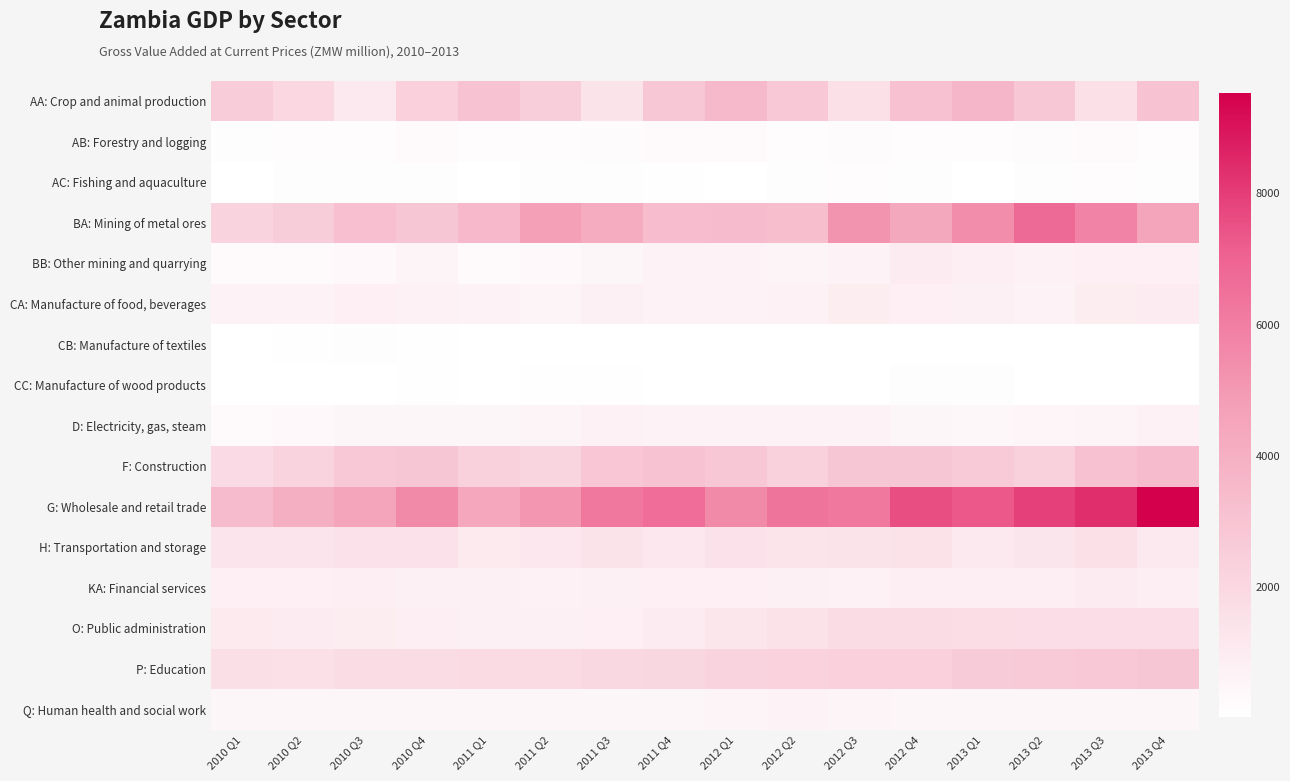

Reading left to right, extract all data points from this chart.

AA: Crop and animal production: 2010 Q1=2597.6	2010 Q2=1987.9	2010 Q3=1128.4	2010 Q4=2359.7	2011 Q1=3063.1	2011 Q2=2492.2	2011 Q3=1399.4	2011 Q4=2829.7	2012 Q1=3487.7	2012 Q2=2779.4	2012 Q3=1554.0	2012 Q4=3122.3	2013 Q1=3635.3	2013 Q2=2830.8	2013 Q3=1561.8	2013 Q4=3019.9
AB: Forestry and logging: 2010 Q1=117.8	2010 Q2=153.4	2010 Q3=181.3	2010 Q4=253.1	2011 Q1=140.1	2011 Q2=188.9	2011 Q3=221.2	2011 Q4=291.8	2012 Q1=277.3	2012 Q2=200.0	2012 Q3=240.6	2012 Q4=169.4	2013 Q1=187.2	2013 Q2=232.0	2013 Q3=347.7	2013 Q4=203.1
AC: Fishing and aquaculture: 2010 Q1=35.8	2010 Q2=110.2	2010 Q3=130.7	2010 Q4=102.8	2011 Q1=37.6	2011 Q2=113.5	2011 Q3=128.7	2011 Q4=95.3	2012 Q1=44.2	2012 Q2=120.5	2012 Q3=136.2	2012 Q4=105.0	2013 Q1=40.7	2013 Q2=123.0	2013 Q3=148.8	2013 Q4=118.8
BA: Mining of metal ores: 2010 Q1=2198.9	2010 Q2=2541.2	2010 Q3=3236.3	2010 Q4=2883.3	2011 Q1=3577.1	2011 Q2=4706.6	2011 Q3=4164.8	2011 Q4=3334.8	2012 Q1=3378.9	2012 Q2=3268.4	2012 Q3=5226.3	2012 Q4=4327.5	2013 Q1=5463.0	2013 Q2=6740.4	2013 Q3=5844.9	2013 Q4=4584.4
BB: Other mining and quarrying: 2010 Q1=316.7	2010 Q2=318.2	2010 Q3=375.2	2010 Q4=558.9	2011 Q1=330.2	2011 Q2=384.1	2011 Q3=439.4	2011 Q4=577.9	2012 Q1=614.1	2012 Q2=570.3	2012 Q3=668.9	2012 Q4=1002.5	2013 Q1=851.5	2013 Q2=717.0	2013 Q3=831.7	2013 Q4=827.7
CA: Manufacture of food, beverages: 2010 Q1=625.1	2010 Q2=613.9	2010 Q3=803.4	2010 Q4=714.6	2011 Q1=619.5	2011 Q2=560.2	2011 Q3=760.8	2011 Q4=678.5	2012 Q1=677.8	2012 Q2=721.4	2012 Q3=921.6	2012 Q4=822.7	2013 Q1=767.4	2013 Q2=604.5	2013 Q3=947.7	2013 Q4=1038.9
CB: Manufacture of textiles: 2010 Q1=53.5	2010 Q2=64.3	2010 Q3=105.1	2010 Q4=71.4	2011 Q1=27.7	2011 Q2=31.8	2011 Q3=38.9	2011 Q4=27.8	2012 Q1=22.7	2012 Q2=25.5	2012 Q3=53.7	2012 Q4=48.0	2013 Q1=33.2	2013 Q2=49.7	2013 Q3=50.4	2013 Q4=27.8
CC: Manufacture of wood products: 2010 Q1=21.1	2010 Q2=25.3	2010 Q3=28.9	2010 Q4=93.9	2011 Q1=31.6	2011 Q2=58.2	2011 Q3=58.8	2011 Q4=45.6	2012 Q1=44.6	2012 Q2=30.8	2012 Q3=27.8	2012 Q4=125.2	2013 Q1=117.1	2013 Q2=38.5	2013 Q3=39.0	2013 Q4=32.6
D: Electricity, gas, steam: 2010 Q1=334.2	2010 Q2=372.5	2010 Q3=449.3	2010 Q4=467.8	2011 Q1=470.7	2011 Q2=572.5	2011 Q3=716.7	2011 Q4=660.5	2012 Q1=637.5	2012 Q2=610.6	2012 Q3=580.5	2012 Q4=489.3	2013 Q1=426.1	2013 Q2=517.5	2013 Q3=569.9	2013 Q4=689.1
F: Construction: 2010 Q1=1875.7	2010 Q2=2217.4	2010 Q3=2771.6	2010 Q4=2896.7	2011 Q1=2350.4	2011 Q2=2129.6	2011 Q3=2861.2	2011 Q4=3066.5	2012 Q1=2819.6	2012 Q2=2339.1	2012 Q3=2899.2	2012 Q4=2907.4	2013 Q1=2726.8	2013 Q2=2332.6	2013 Q3=3119.3	2013 Q4=3409.5
G: Wholesale and retail trade: 2010 Q1=3429.5	2010 Q2=4015.7	2010 Q3=4547.9	2010 Q4=5597.0	2011 Q1=4370.1	2011 Q2=5114.6	2011 Q3=6258.8	2011 Q4=6626.7	2012 Q1=5607.8	2012 Q2=6397.4	2012 Q3=6242.1	2012 Q4=7581.6	2013 Q1=7317.4	2013 Q2=7887.7	2013 Q3=8401.4	2013 Q4=9520.0
H: Transportation and storage: 2010 Q1=1377.7	2010 Q2=1373.8	2010 Q3=1514.1	2010 Q4=1440.3	2011 Q1=1089.4	2011 Q2=1213.0	2011 Q3=1410.1	2011 Q4=1230.2	2012 Q1=1467.2	2012 Q2=1322.0	2012 Q3=1394.5	2012 Q4=1483.2	2013 Q1=1129.4	2013 Q2=1309.7	2013 Q3=1549.8	2013 Q4=1110.9
KA: Financial services: 2010 Q1=816.4	2010 Q2=825.1	2010 Q3=868.6	2010 Q4=781.3	2011 Q1=727.7	2011 Q2=721.8	2011 Q3=781.0	2011 Q4=821.8	2012 Q1=803.1	2012 Q2=800.1	2012 Q3=700.2	2012 Q4=890.1	2013 Q1=851.1	2013 Q2=856.5	2013 Q3=952.2	2013 Q4=906.2
O: Public administration: 2010 Q1=1073.9	2010 Q2=1037.9	2010 Q3=929.7	2010 Q4=864.4	2011 Q1=774.1	2011 Q2=737.7	2011 Q3=816.6	2011 Q4=1000.1	2012 Q1=1274.9	2012 Q2=1495.8	2012 Q3=1766.7	2012 Q4=1800.8	2013 Q1=1748.4	2013 Q2=1699.3	2013 Q3=1703.5	2013 Q4=1724.2
P: Education: 2010 Q1=1634.9	2010 Q2=1613.9	2010 Q3=1788.2	2010 Q4=1781.2	2011 Q1=1828.0	2011 Q2=1838.7	2011 Q3=1981.5	2011 Q4=2039.2	2012 Q1=2232.2	2012 Q2=2296.0	2012 Q3=2359.5	2012 Q4=2377.6	2013 Q1=2618.6	2013 Q2=2696.2	2013 Q3=2783.2	2013 Q4=2909.6
Q: Human health and social work: 2010 Q1=458.8	2010 Q2=459.3	2010 Q3=501.7	2010 Q4=480.3	2011 Q1=434.2	2011 Q2=443.4	2011 Q3=462.5	2011 Q4=502.0	2012 Q1=575.9	2012 Q2=600.6	2012 Q3=547.9	2012 Q4=501.4	2013 Q1=464.8	2013 Q2=445.1	2013 Q3=434.6	2013 Q4=456.3